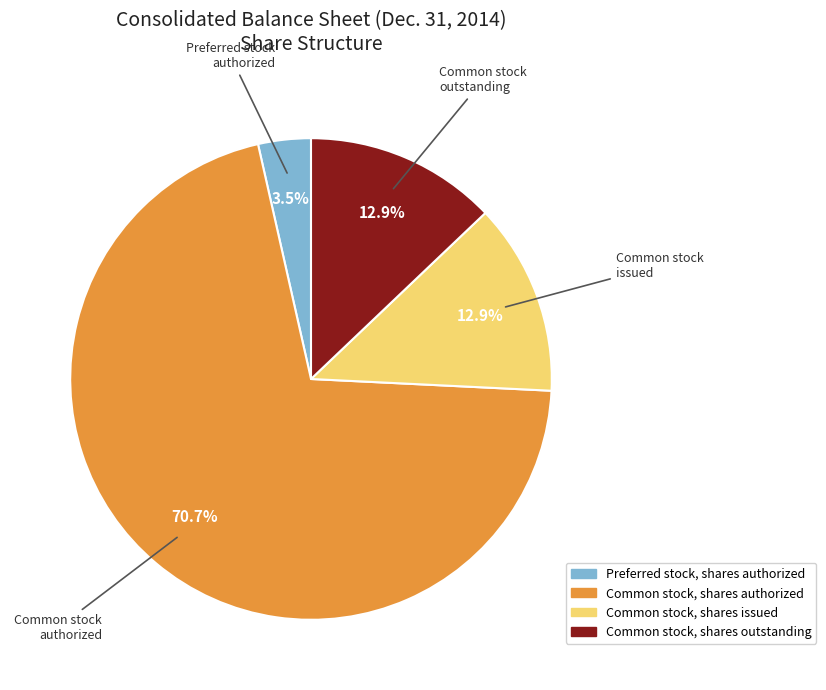

How many slices are in this pie chart?

4